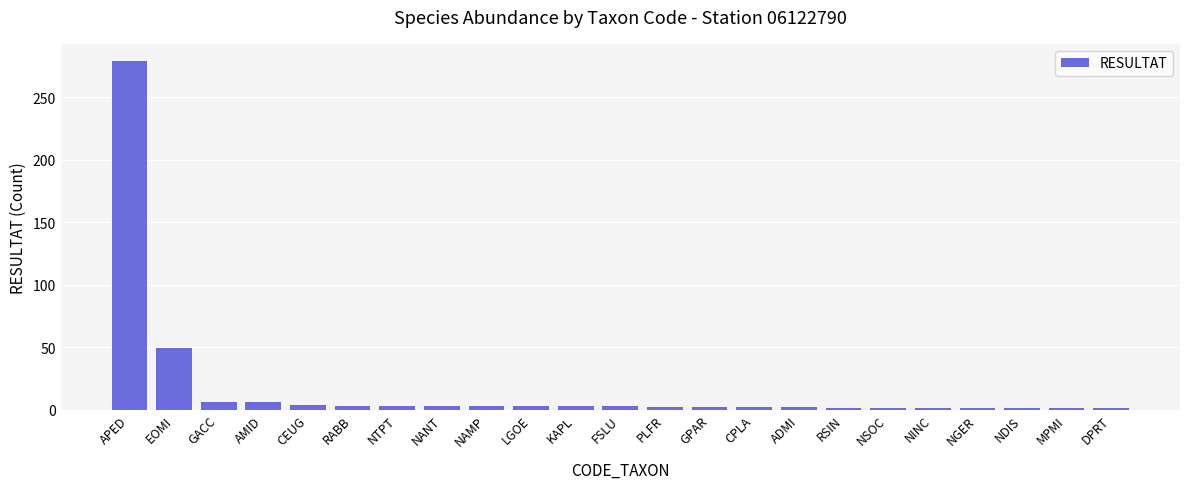

True or false: the data shows 1 at NINC.

True